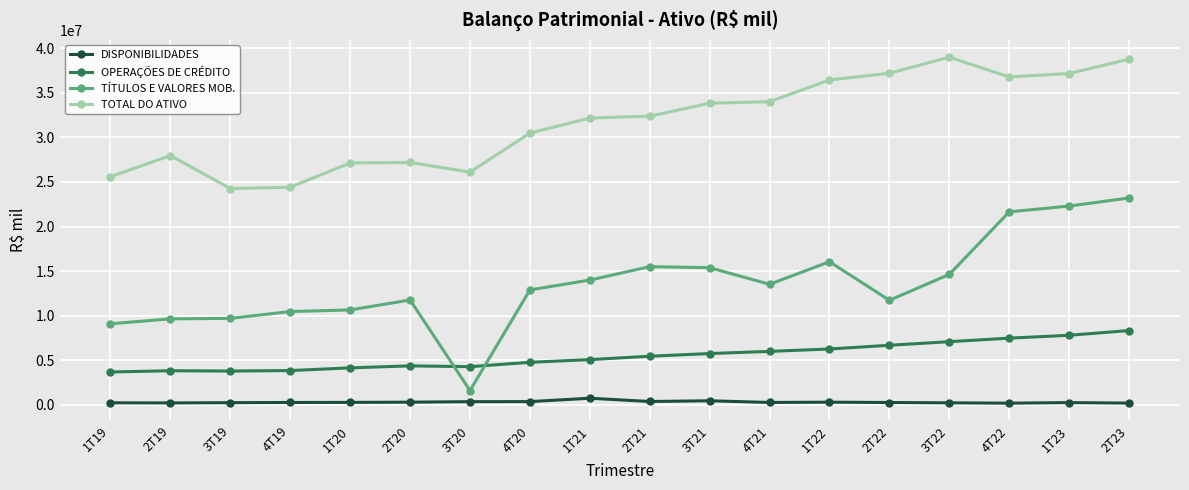

Which series has the largest range (max minus min)?

TÍTULOS E VALORES MOB.